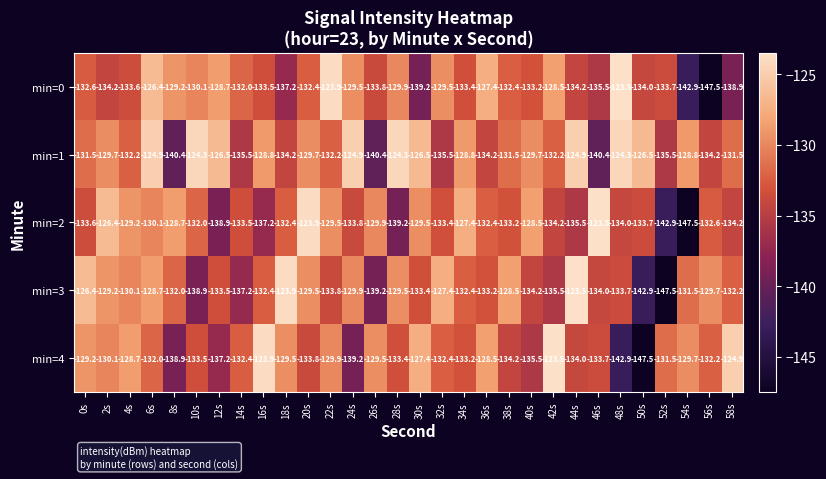

What is the maximum value for min=1?

-124.3